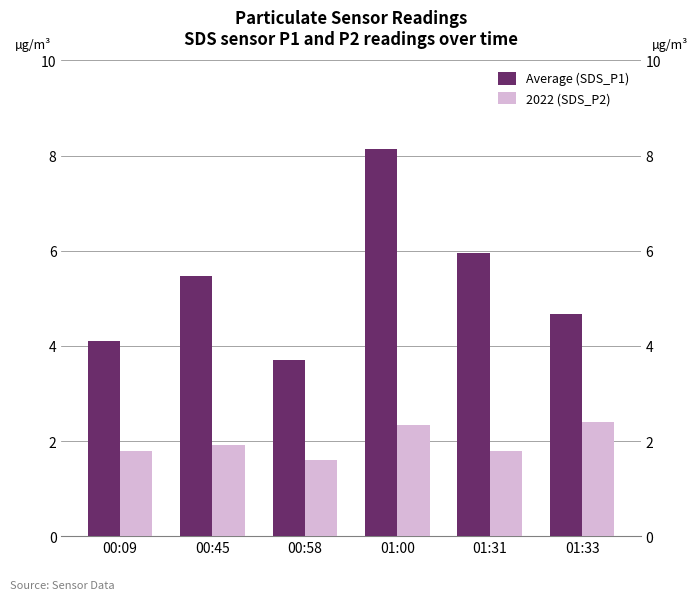

The Average (SDS_P1) series shows 3.7 at 00:58. True or false?

True